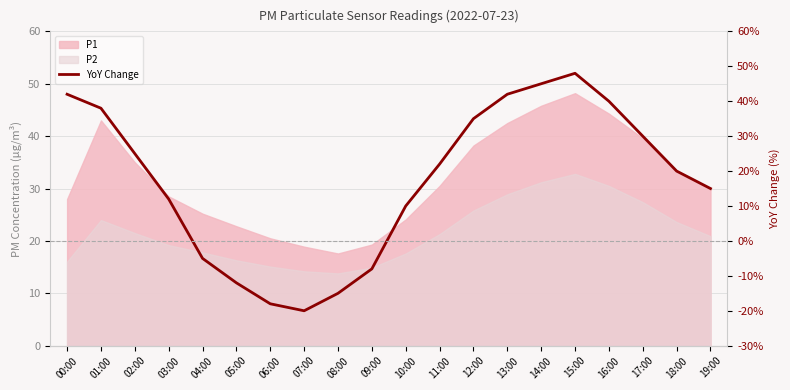

How many categories are shown in the chart?

20